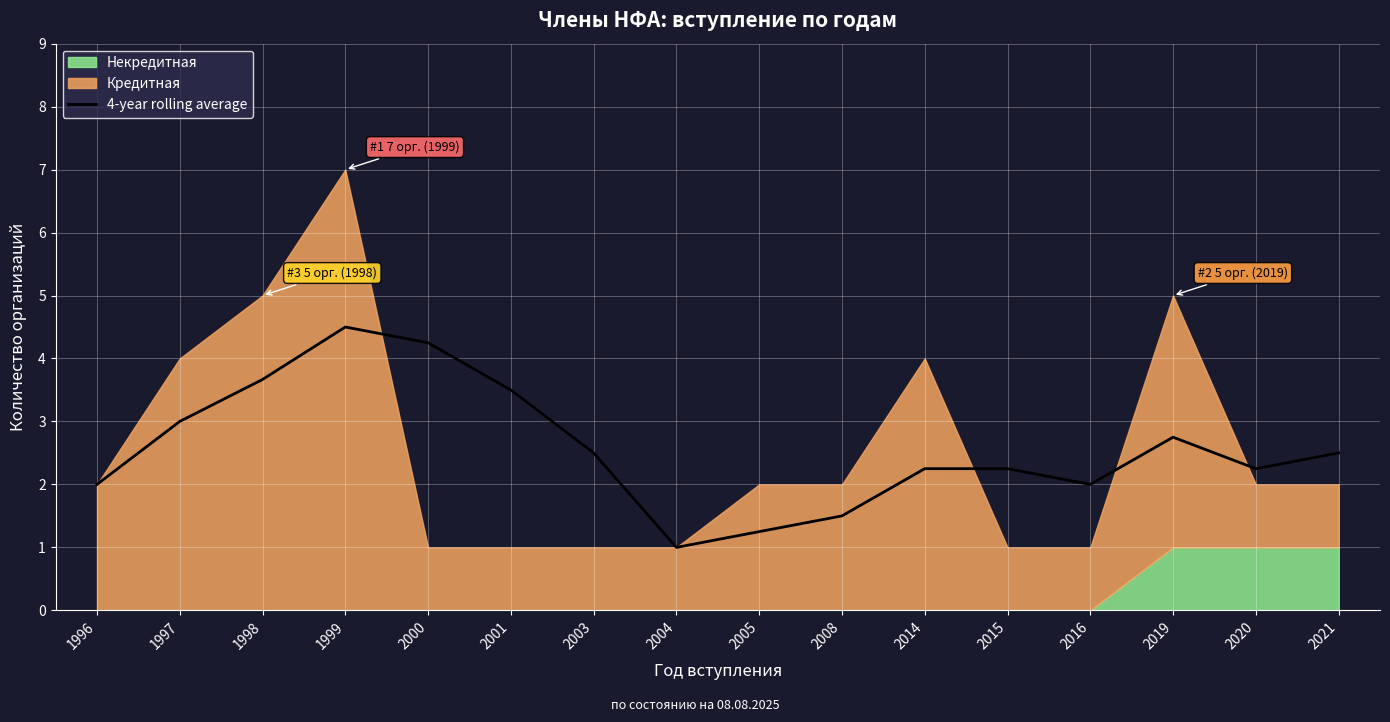

True or false: the data shows 2.2 at 2020.

True